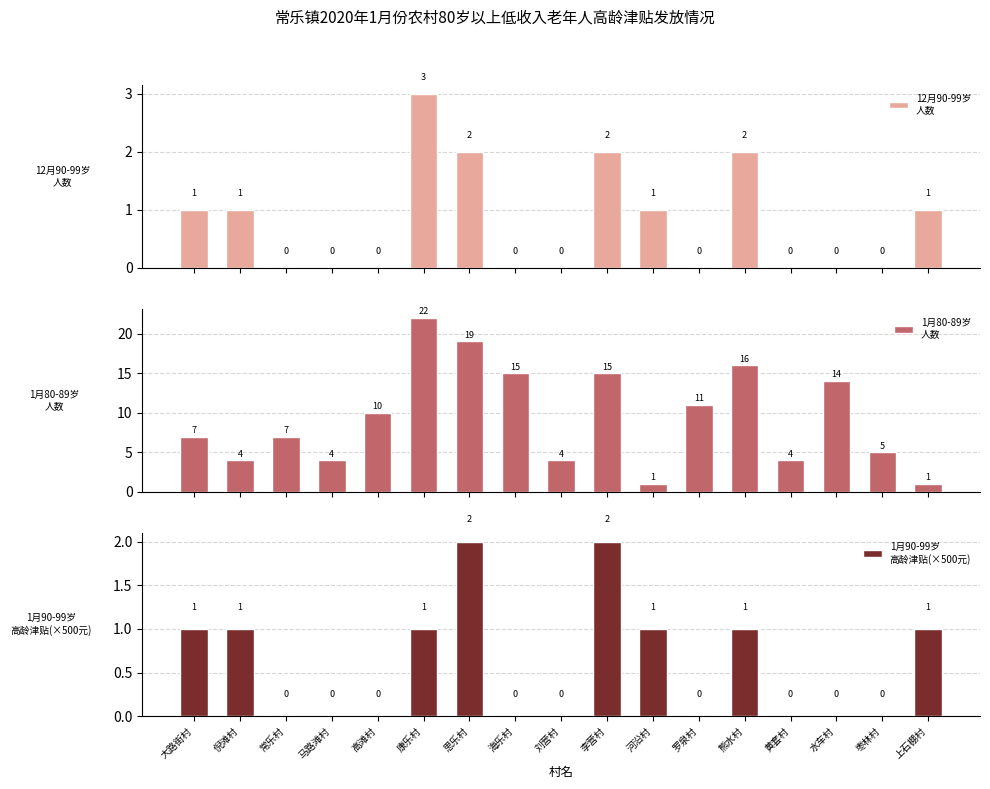

What is the label of the 1st bar from the right?

上石棚村